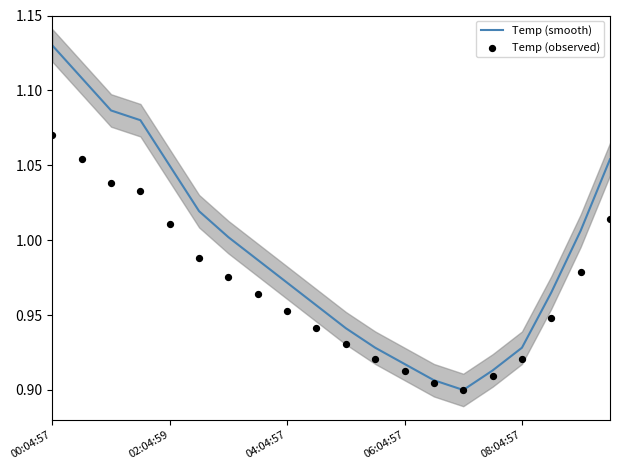

At how many categories does at least one series exceed 1?

9